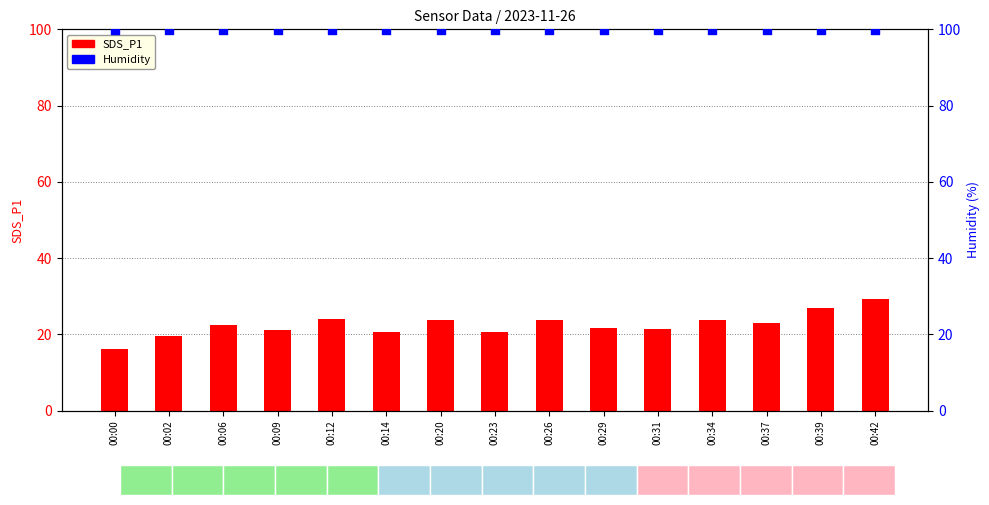

Is the value of Humidity at 00:29 greater than the value of SDS_P1 at 00:42?

Yes